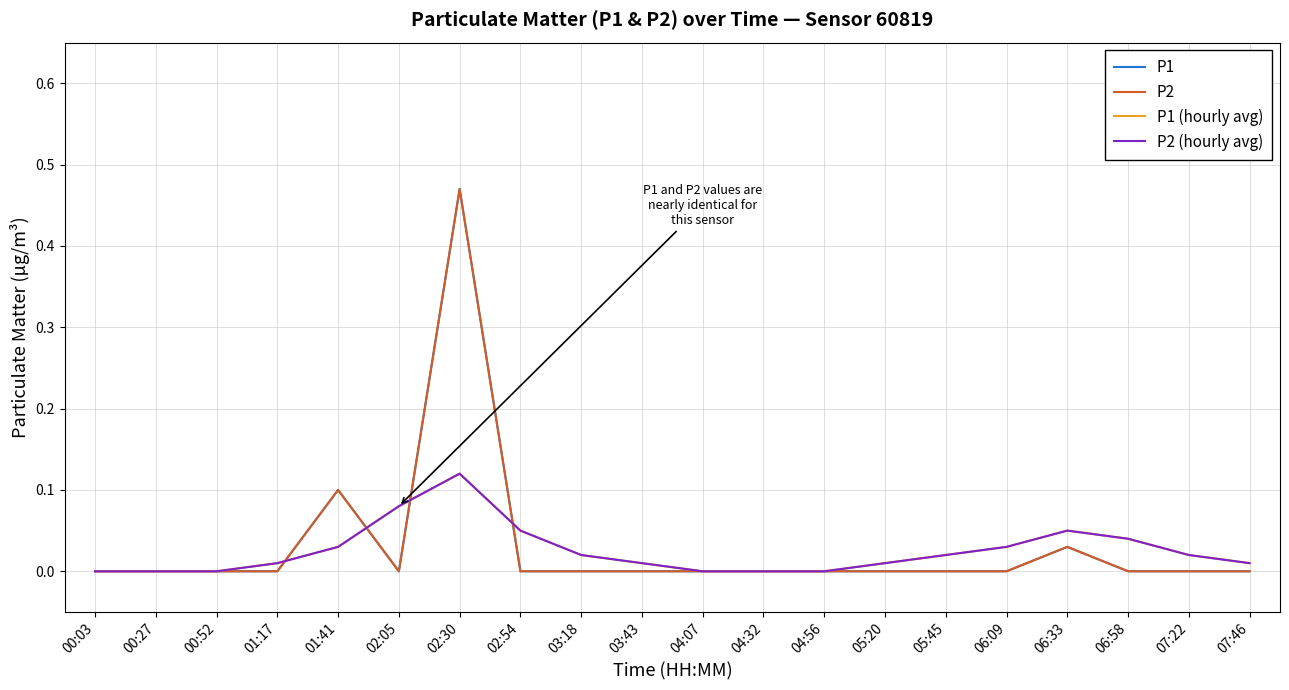

Is this an area chart (filled region under the line)?

No